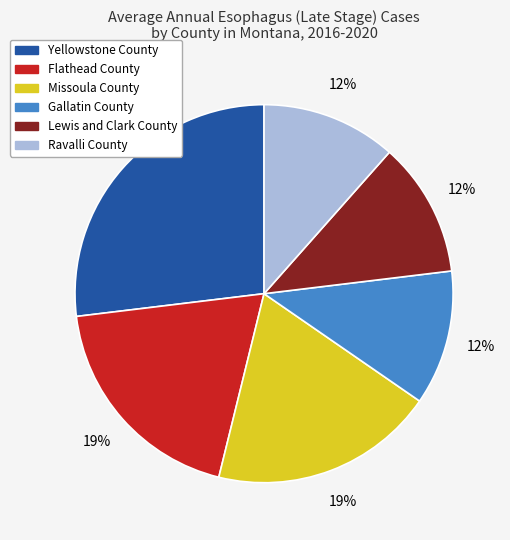

What percentage is the Missoula County slice, to the nearest percent?

19%